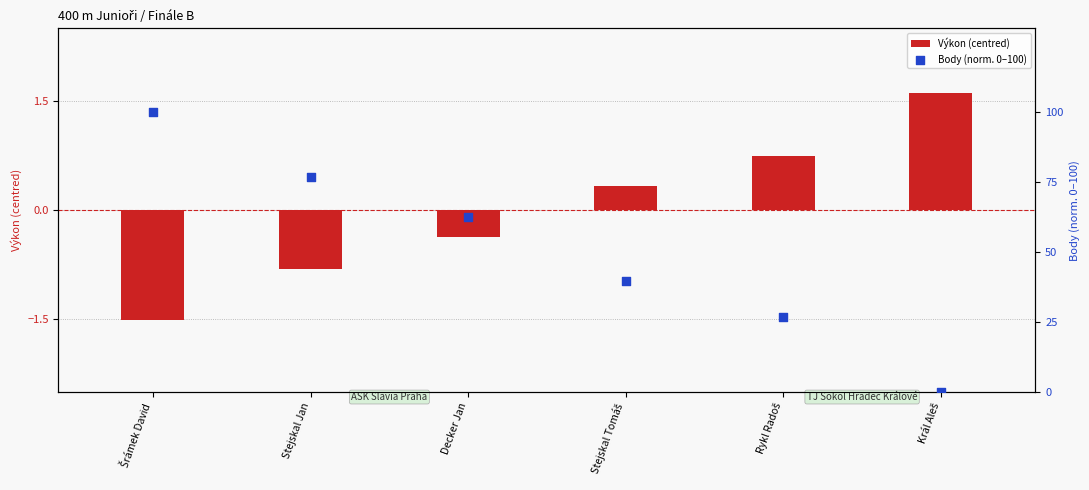

Which series contains the highest Y value?

Body (norm. 0–100)